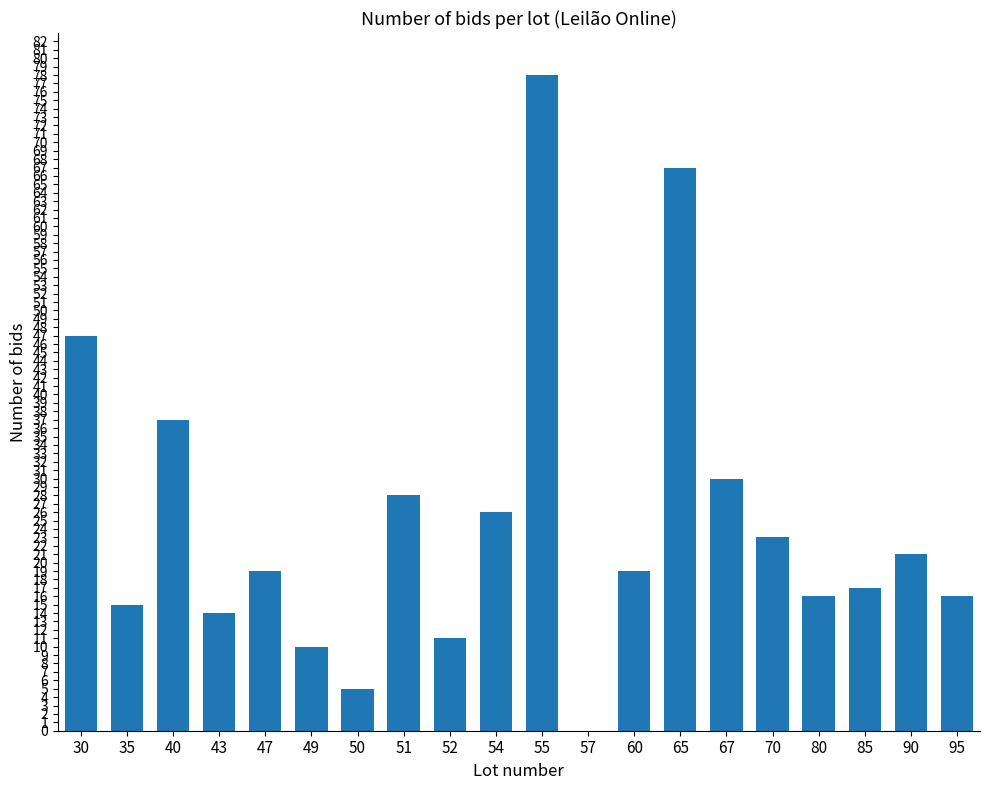

Reading left to right, transcribe all the data shown in this chart.

47	15	37	14	19	10	5	28	11	26	78	0	19	67	30	23	16	17	21	16